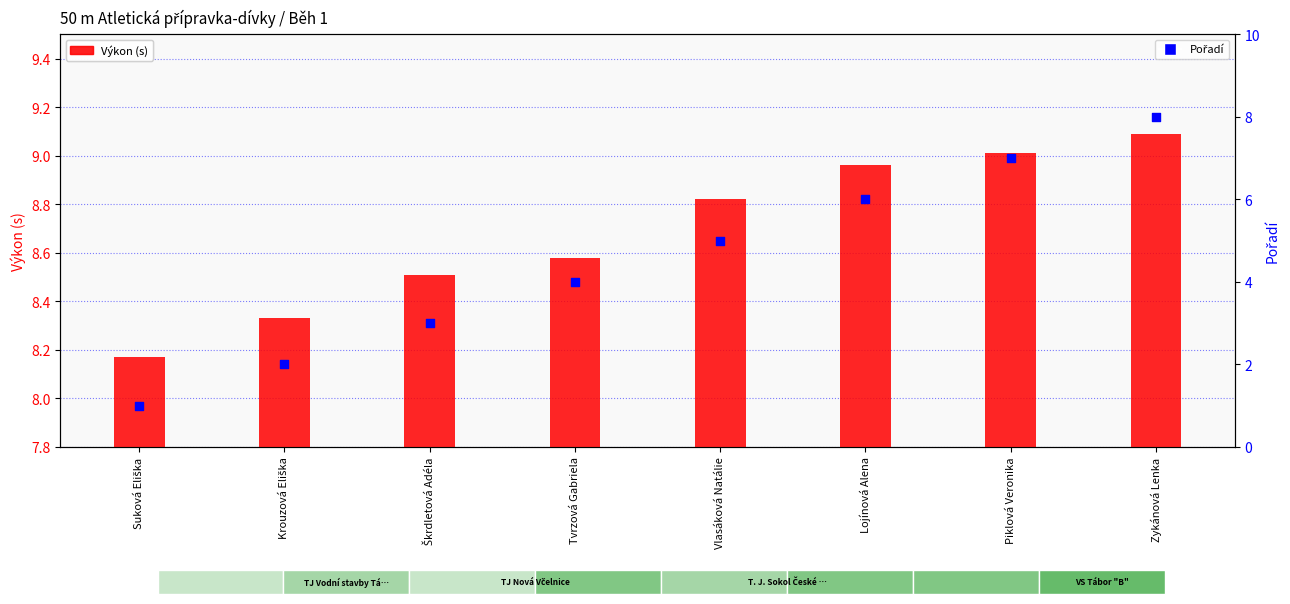

Is the value of Výkon (s) at Vlasáková Natálie greater than the value of Pořadí at Krouzová Eliška?

Yes